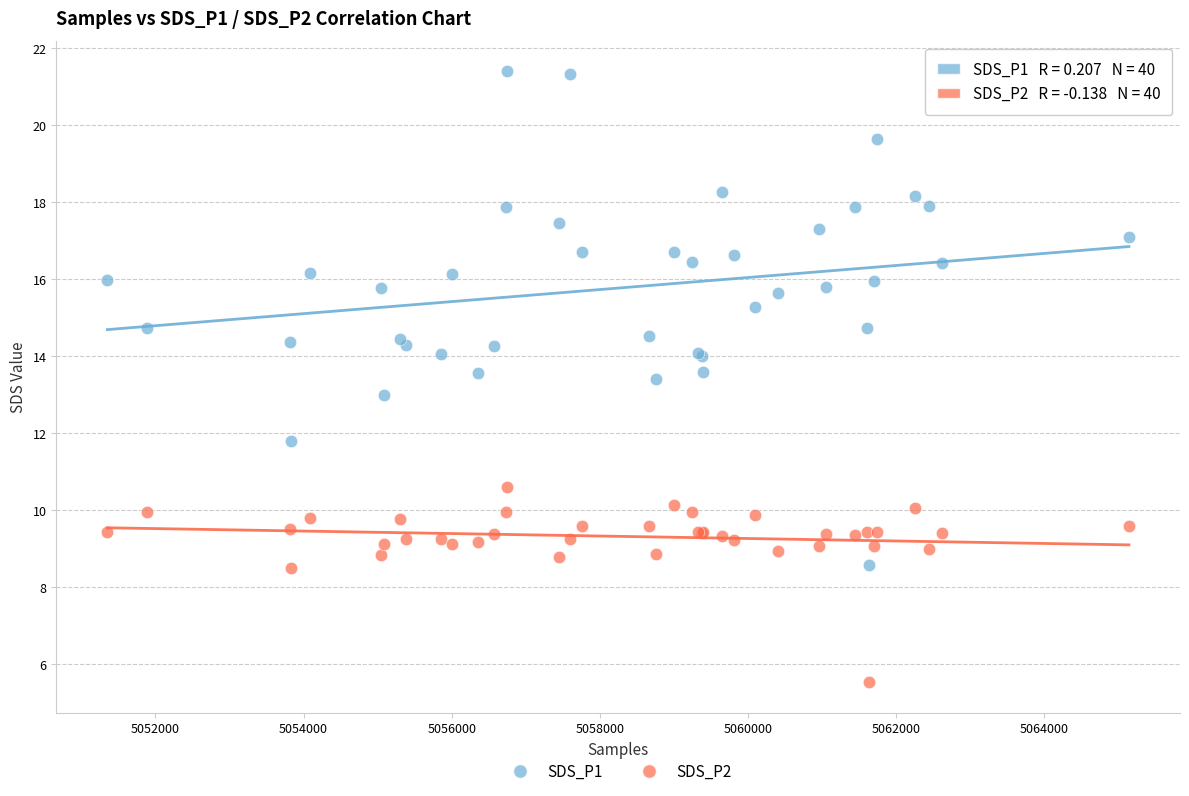

Which series has the widest spread of Y values?

SDS_P1